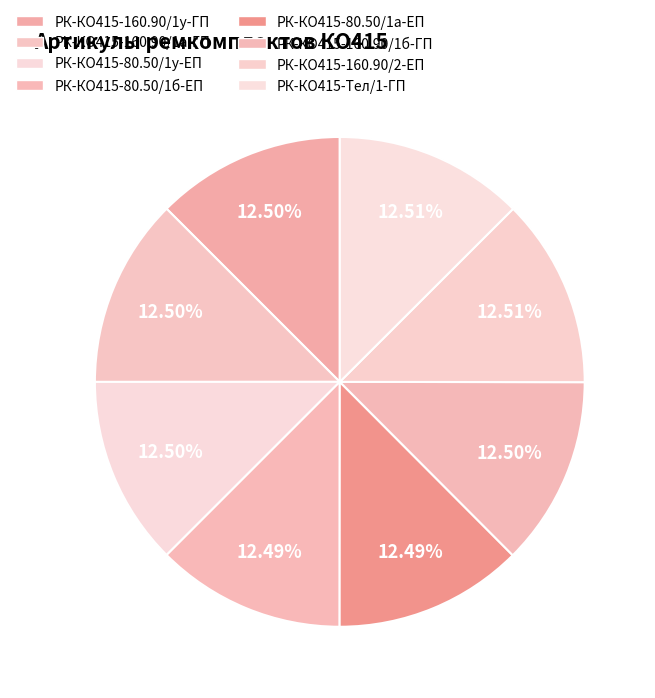

To the nearest percent, what is the average slice percentage?

12%